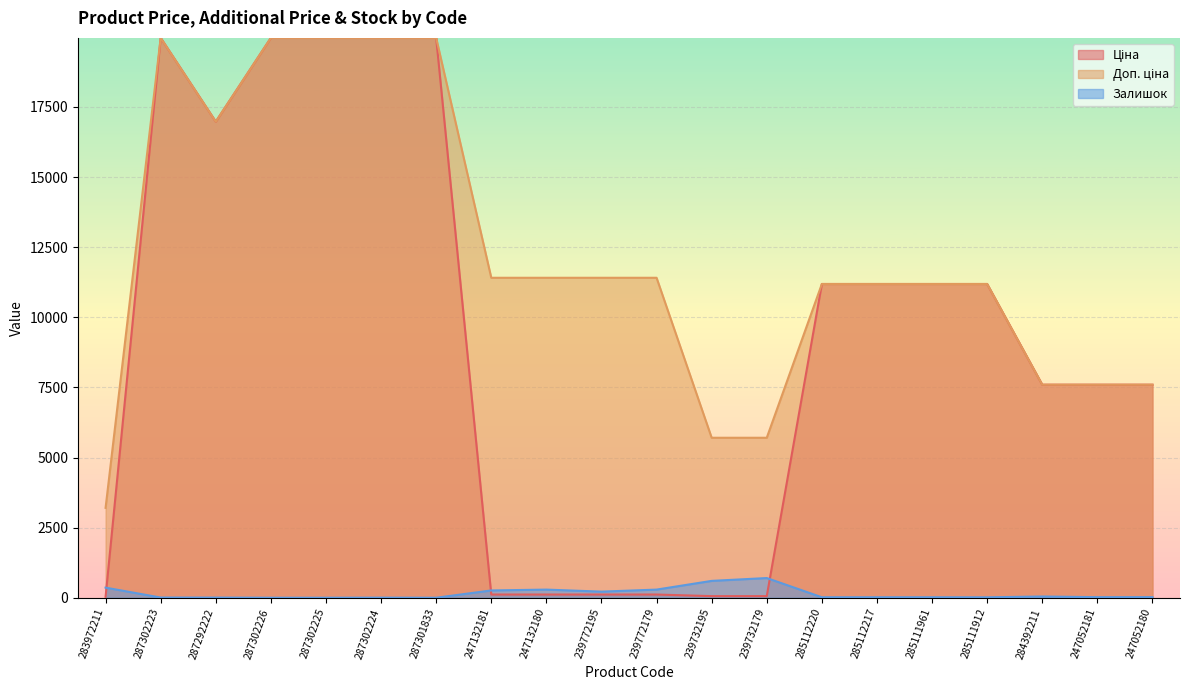

What are all the series names shown in the legend?

Ціна, Доп. ціна, Залишок